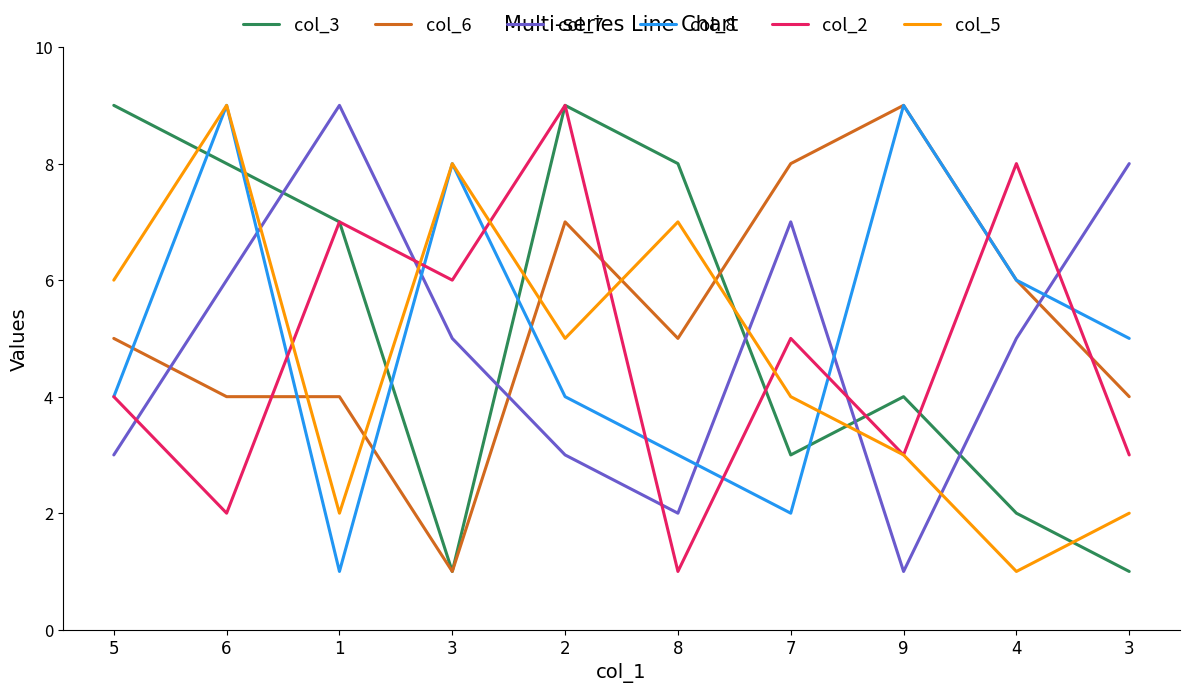

Reading right to left, transcribe all the data shown in this chart.

col_3: 3=1	4=2	9=4	7=3	8=8	2=9	3=1	1=7	6=8	5=9
col_6: 3=4	4=6	9=9	7=8	8=5	2=7	3=1	1=4	6=4	5=5
col_7: 3=8	4=5	9=1	7=7	8=2	2=3	3=5	1=9	6=6	5=3
col_8: 3=5	4=6	9=9	7=2	8=3	2=4	3=8	1=1	6=9	5=4
col_2: 3=3	4=8	9=3	7=5	8=1	2=9	3=6	1=7	6=2	5=4
col_5: 3=2	4=1	9=3	7=4	8=7	2=5	3=8	1=2	6=9	5=6